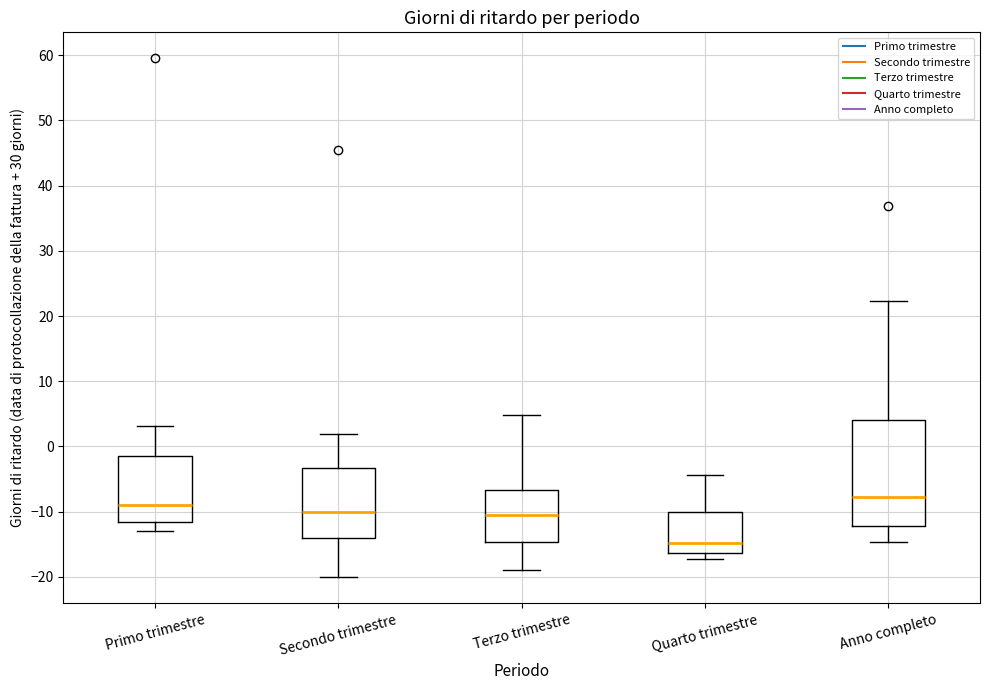

Comparing the boxes themselves (not the whiskers), which one is the tallest?

Anno completo